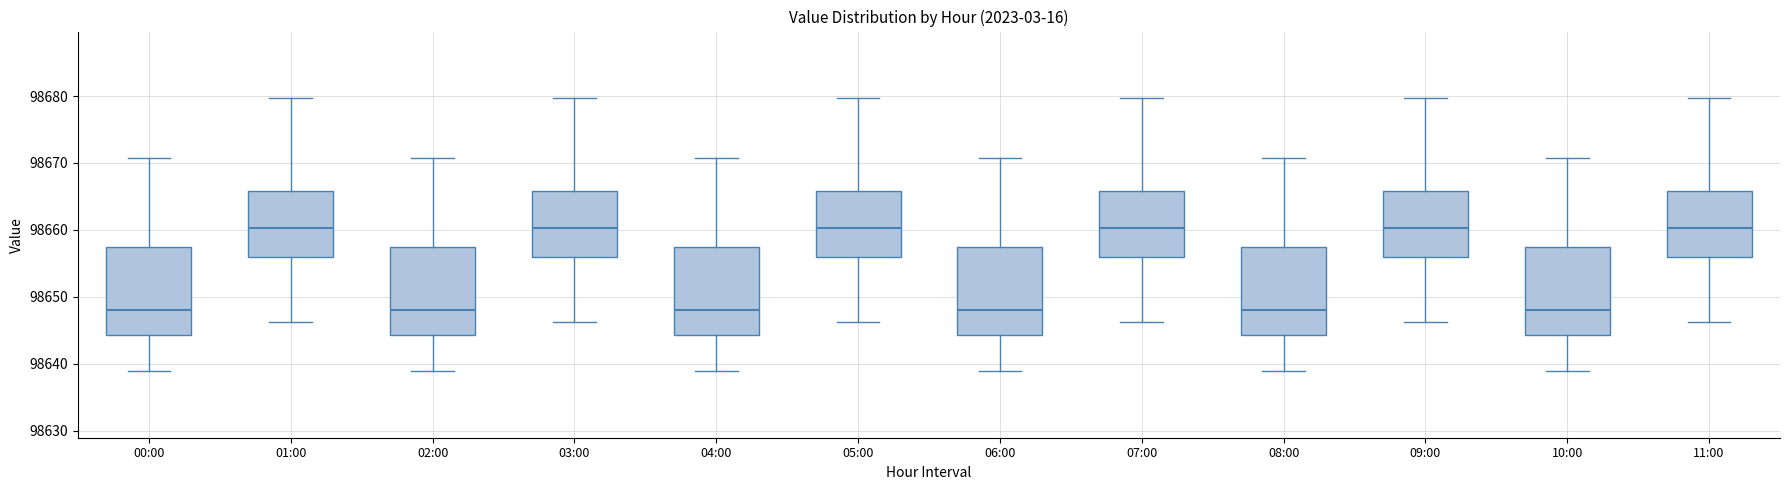

Reading left to right, read every box against the y-axis: the position of its median line, the range the box covers, and the ends of its whiskers. The values are not printed on the chart, so give them approximately, as read against the axis.

00:00: median 98648, box 98644 to 98657, whiskers 98639 to 98671
01:00: median 98660, box 98656 to 98666, whiskers 98646 to 98680
02:00: median 98648, box 98644 to 98657, whiskers 98639 to 98671
03:00: median 98660, box 98656 to 98666, whiskers 98646 to 98680
04:00: median 98648, box 98644 to 98657, whiskers 98639 to 98671
05:00: median 98660, box 98656 to 98666, whiskers 98646 to 98680
06:00: median 98648, box 98644 to 98657, whiskers 98639 to 98671
07:00: median 98660, box 98656 to 98666, whiskers 98646 to 98680
08:00: median 98648, box 98644 to 98657, whiskers 98639 to 98671
09:00: median 98660, box 98656 to 98666, whiskers 98646 to 98680
10:00: median 98648, box 98644 to 98657, whiskers 98639 to 98671
11:00: median 98660, box 98656 to 98666, whiskers 98646 to 98680